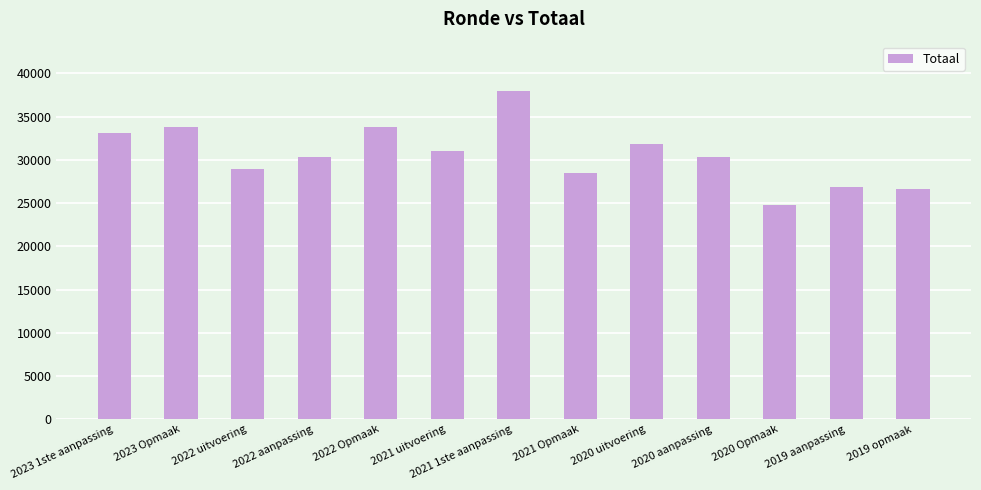

Which label corresponds to the smallest value in the chart?

2020 Opmaak